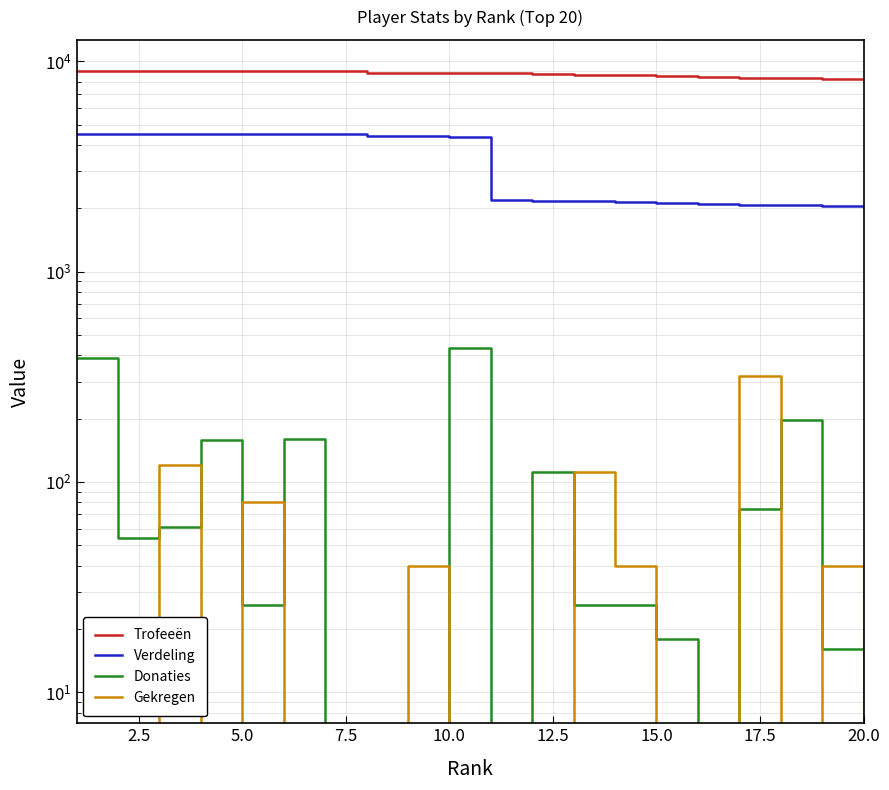

What is the difference between the maximum and minimum values in the Gekregen series?

320